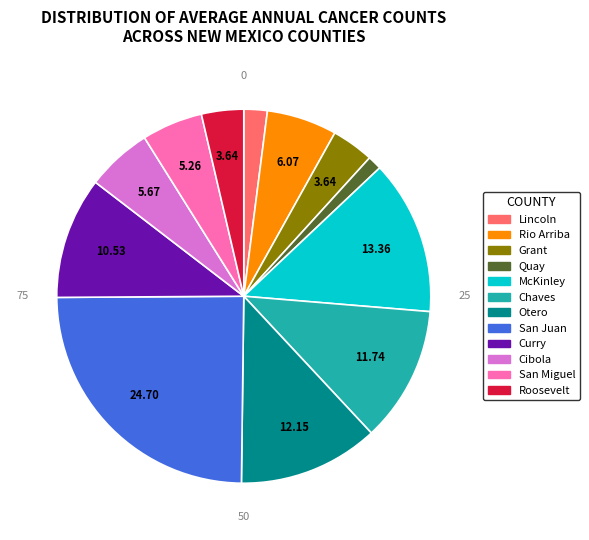

Is there any slice that represents more than half of the pie?

No